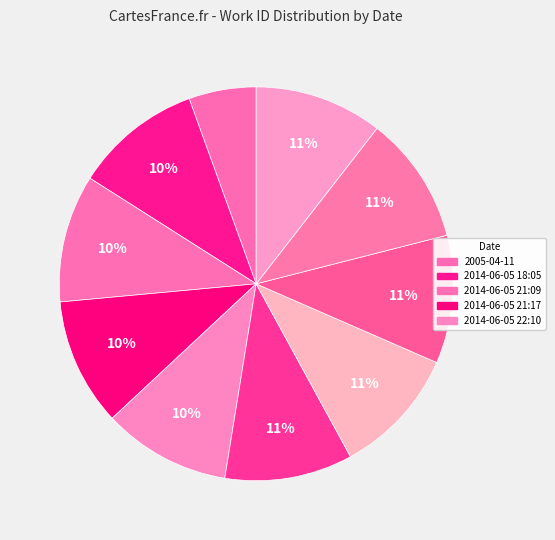

Which slice is the smallest?

2005-04-11